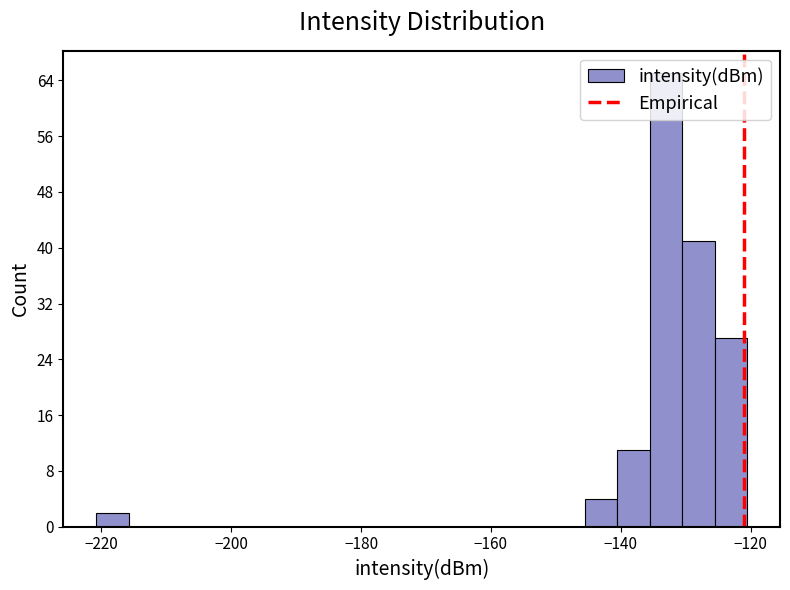

Read against the x-axis, roughly where is the centre of the tallest bar?

-134